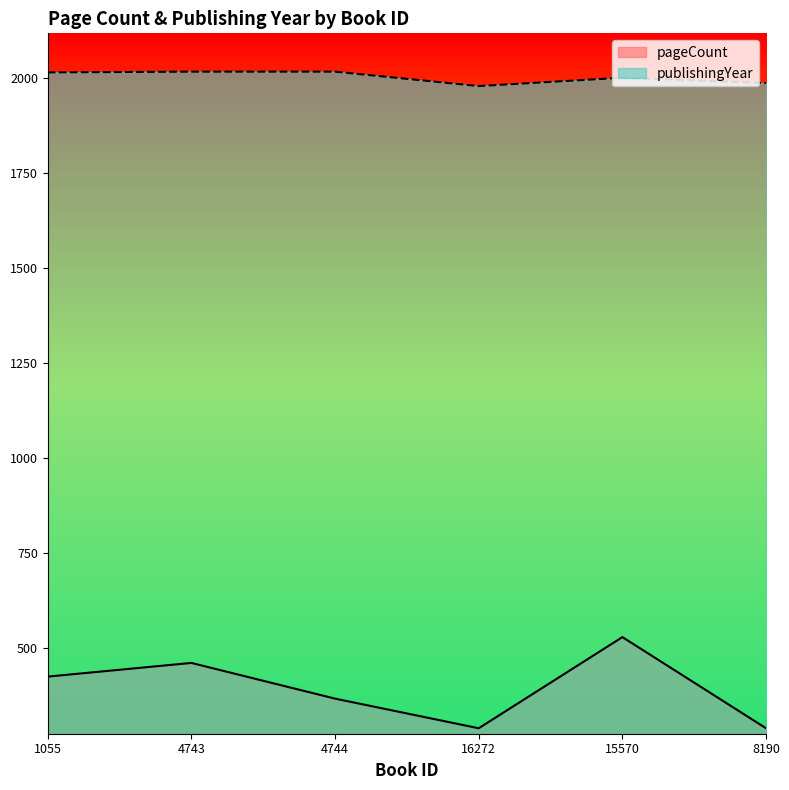

Rank the series by their maximum value, from highest to lowest.

publishingYear, pageCount